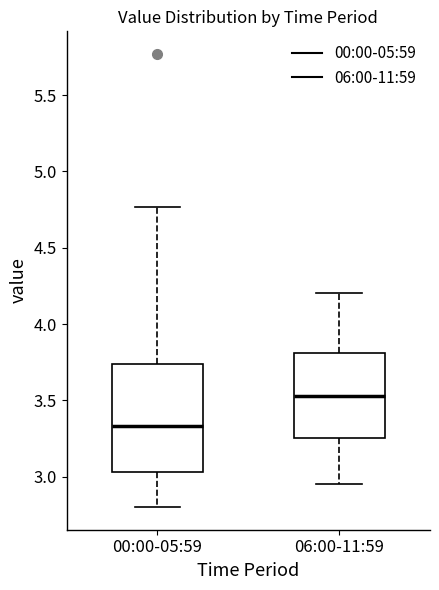

Reading left to right, read every box against the y-axis: the position of its median line, the range the box covers, and the ends of its whiskers. The values are not printed on the chart, so give them approximately, as read against the axis.

00:00-05:59: median 3.35, box 3.05 to 3.75, whiskers 2.80 to 4.75
06:00-11:59: median 3.55, box 3.25 to 3.80, whiskers 2.95 to 4.20